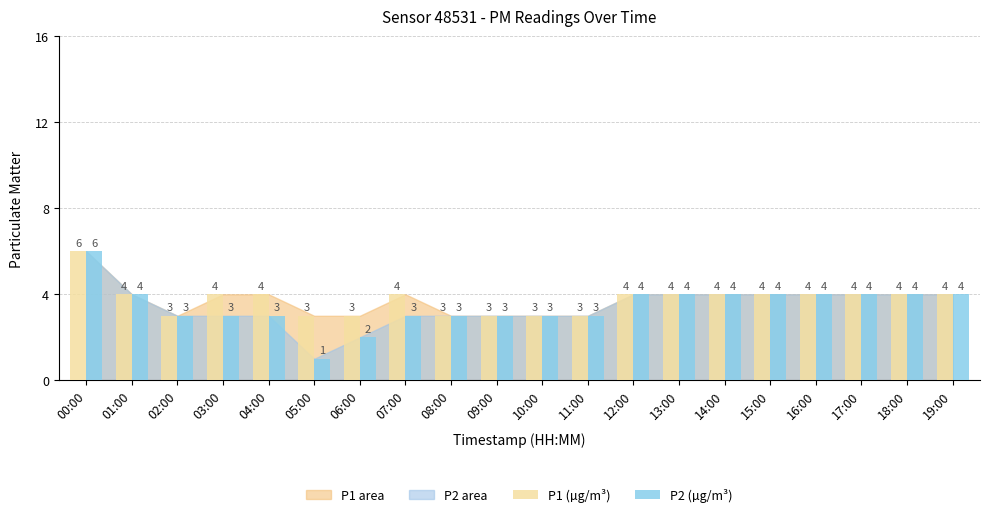

Where does the P2 (µg/m³) series first go above 4?

00:00